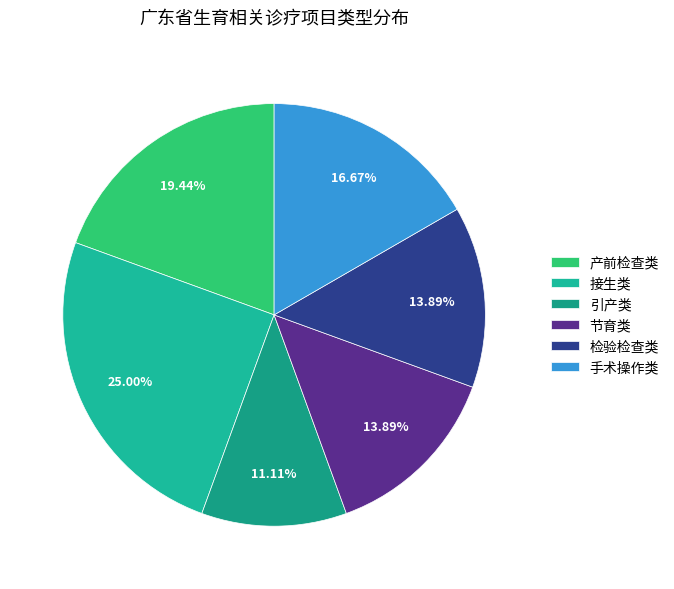

How many slices are in this pie chart?

6